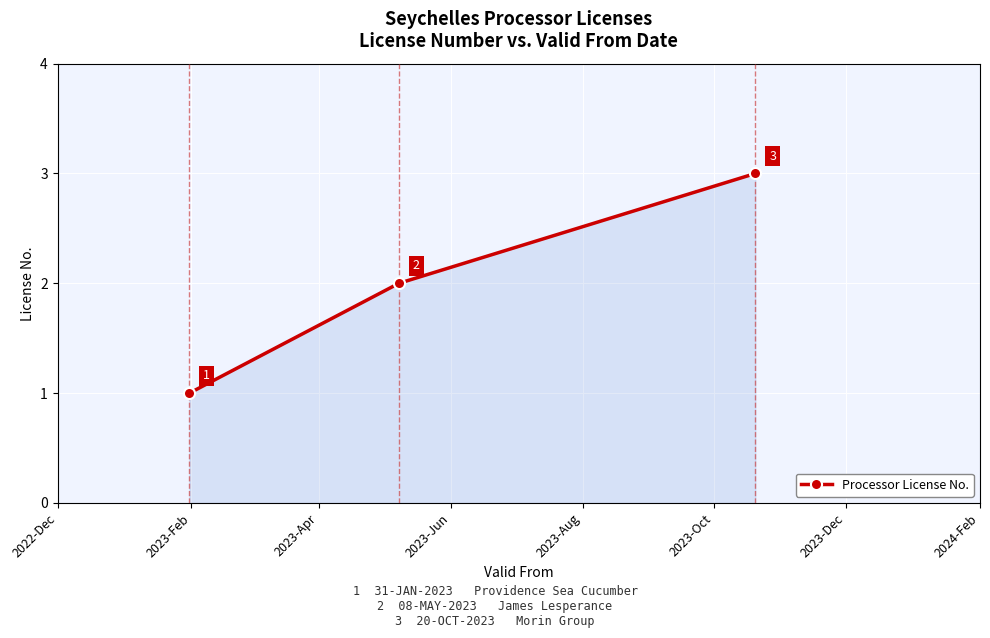

What is the maximum value shown in the chart?

3